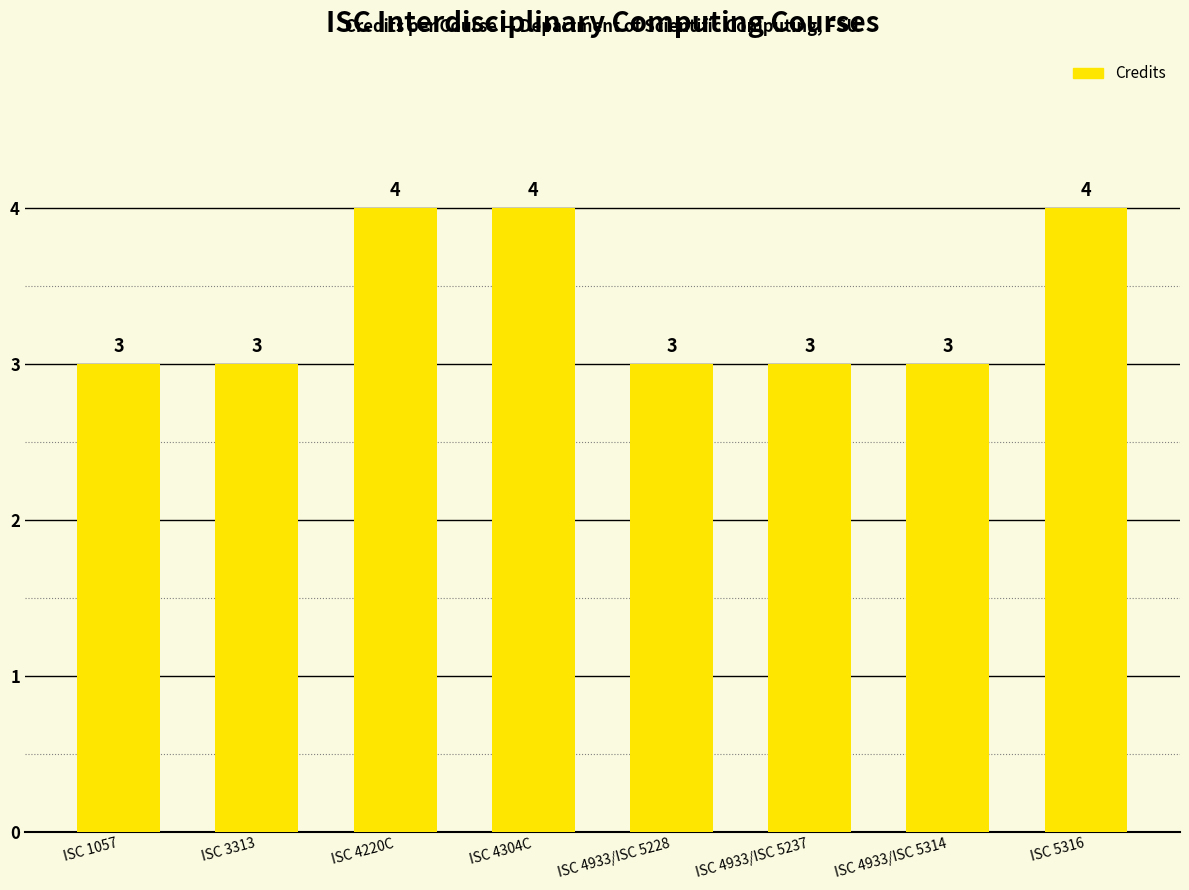

What is the average value?

3